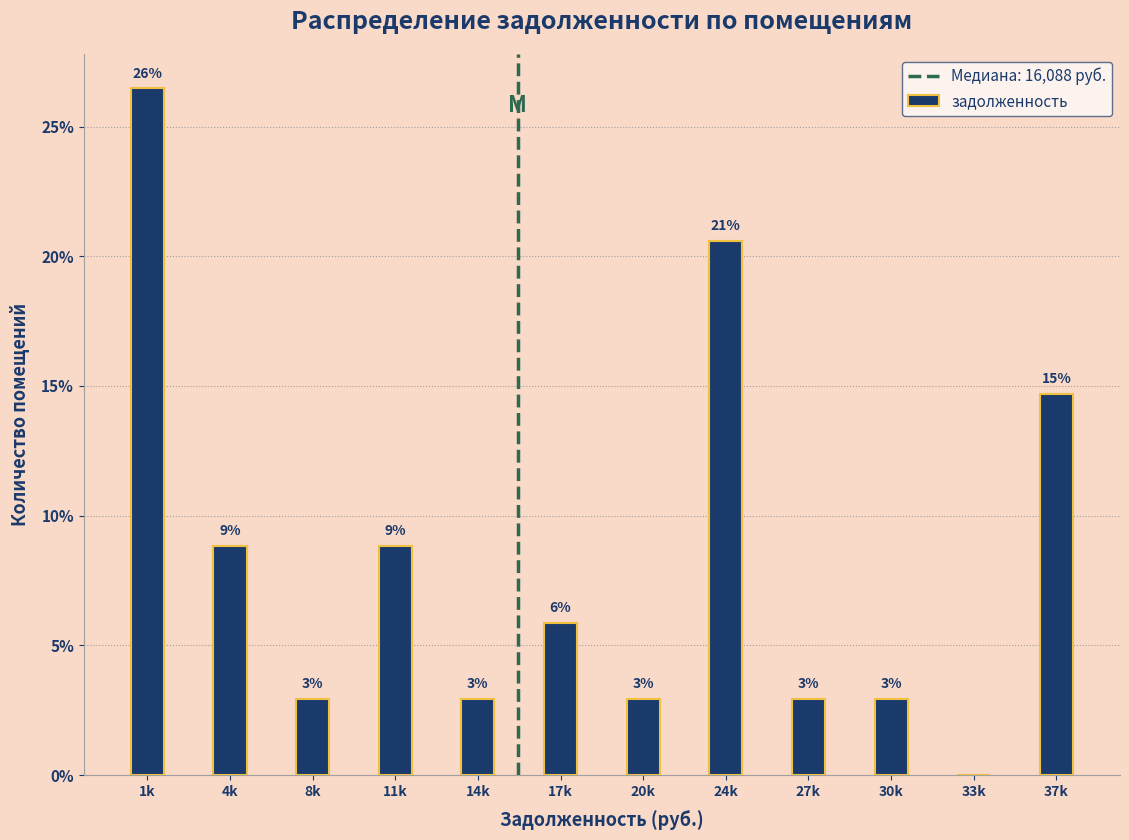

Are the bars horizontal?

No